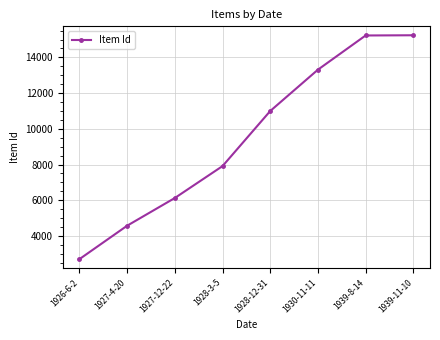

Which category has the lowest value across all series?

1926-6-2